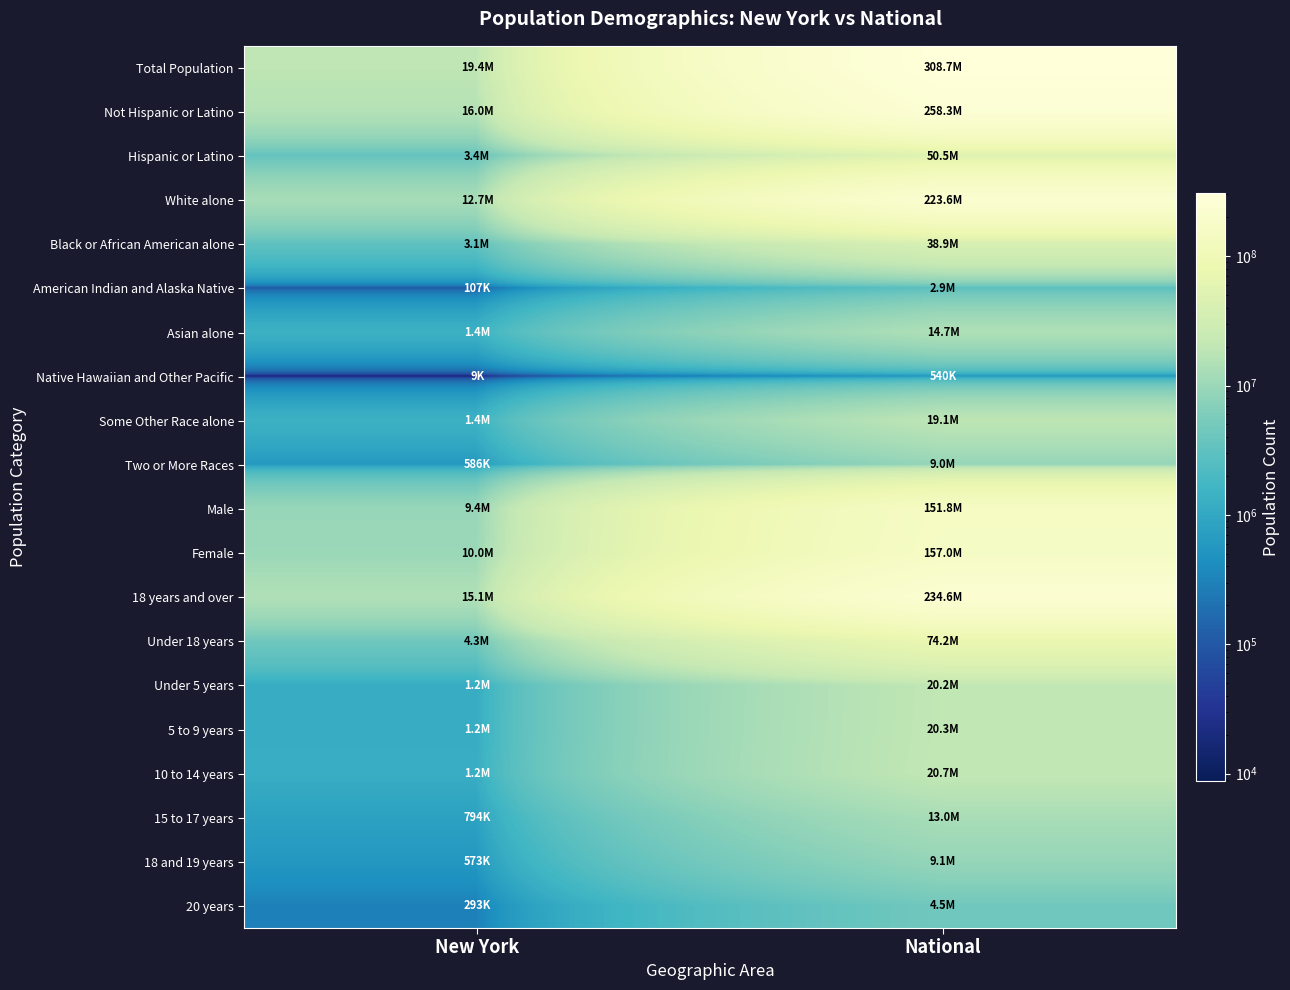

What is the maximum value shown in the chart?

308745538